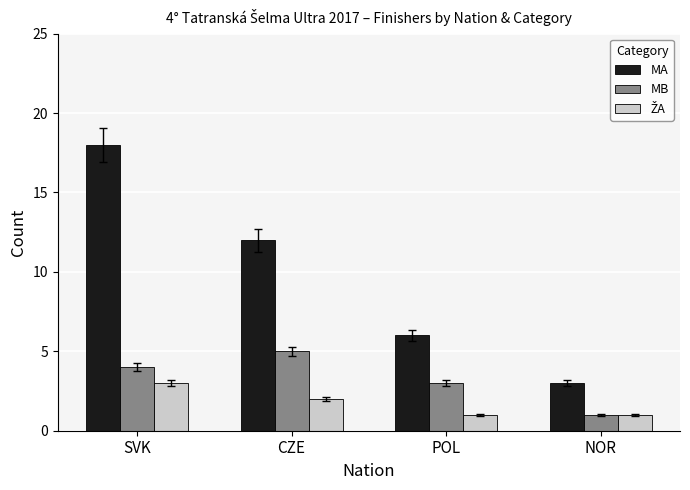

What is the label of the 1st bar from the left?

SVK